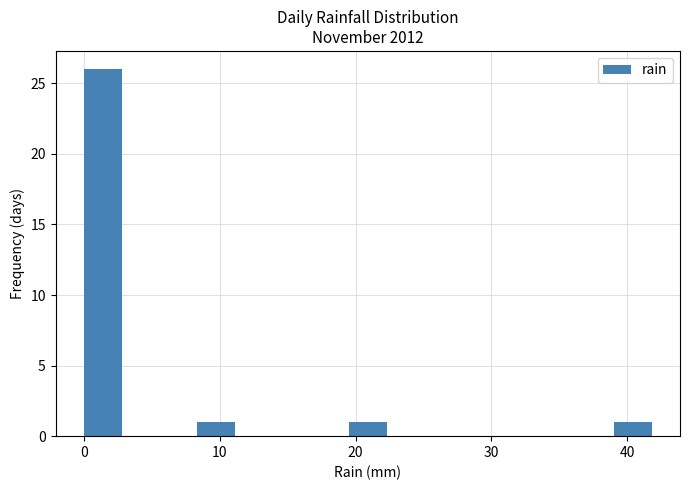

Around what value on the x-axis is the tallest bar? Give the approximate position of its centre, as read against the axis.

1